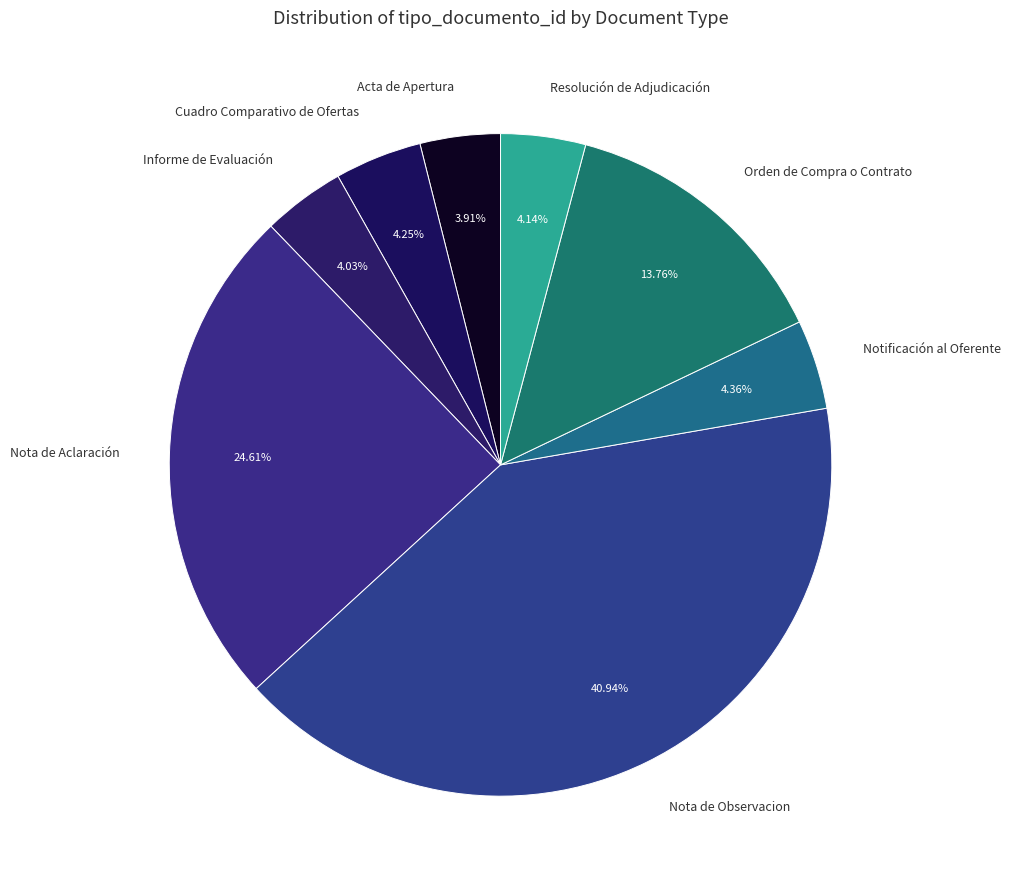

Which slice is the largest?

Nota de Observacion